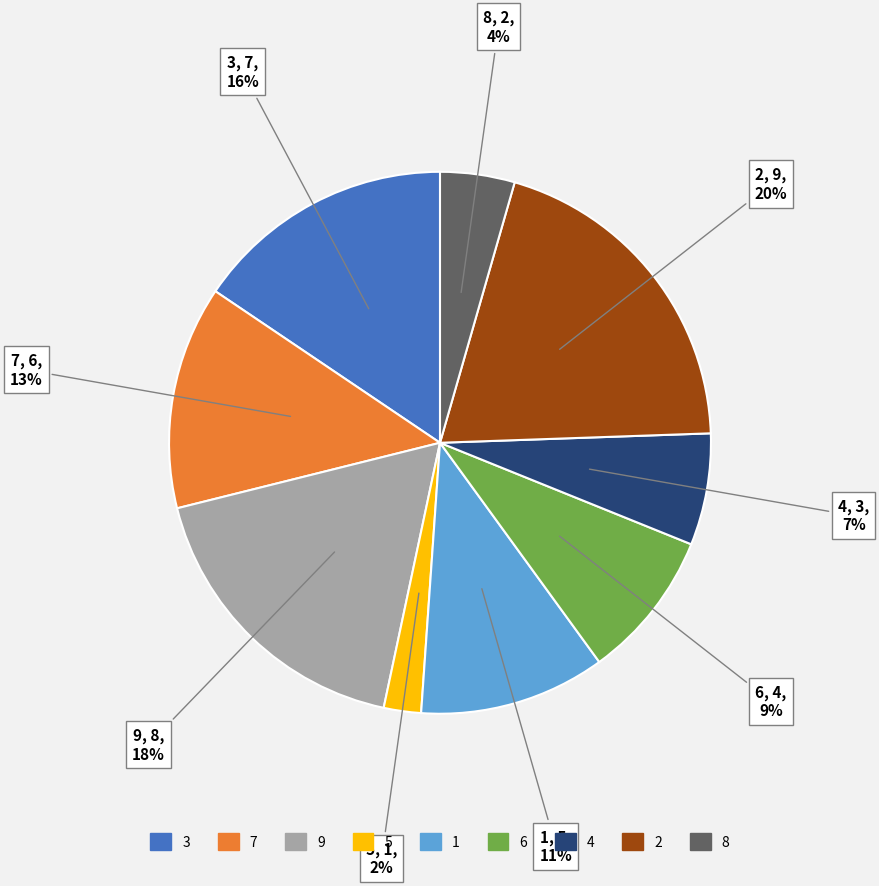

Does any single category account for the majority?

No